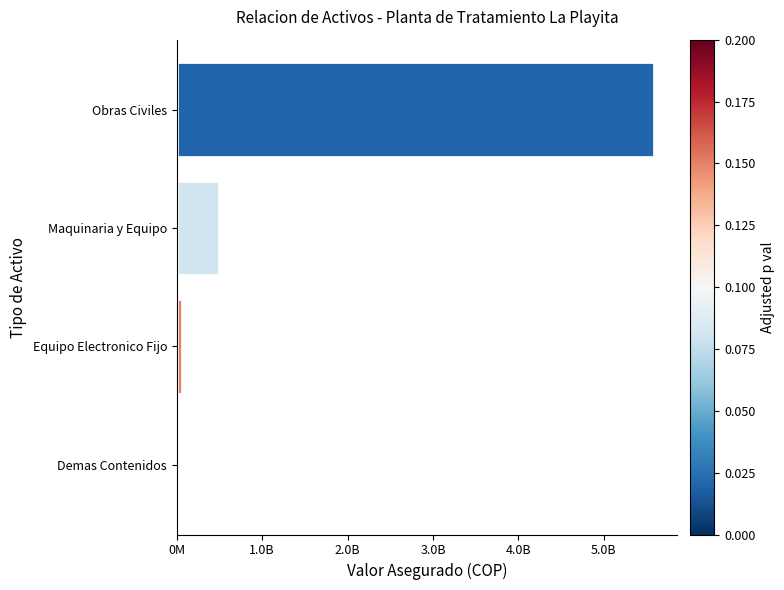

Are the bars horizontal?

Yes